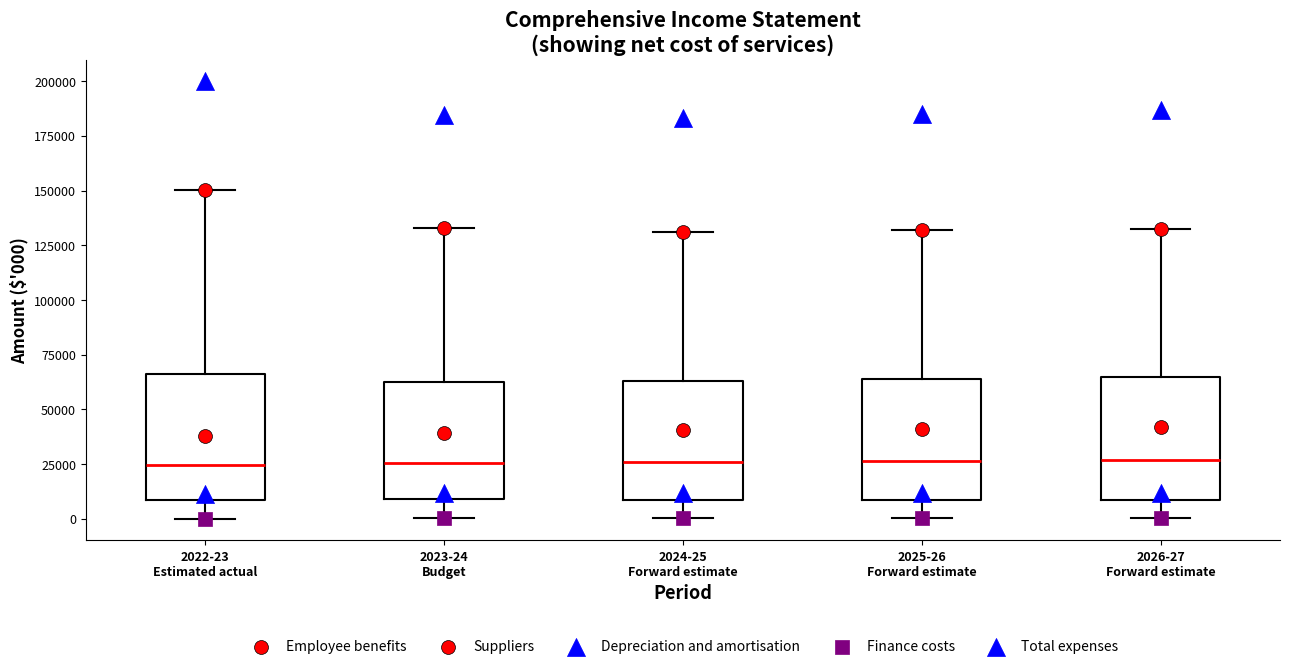

Reading left to right, transcribe this box plot: for each box, give where its median line is, the range the box spans, and where its two whiskers end, as read against the y-axis. The values are not printed on the chart, so give them approximately, as read against the axis.

2022-23 Estimated actual: median 25000, box 10000 to 65000, whiskers 0 to 150000
2023-24 Budget: median 25000, box 10000 to 65000, whiskers 0 to 135000
2024-25 Forward estimate: median 25000, box 10000 to 65000, whiskers 0 to 130000
2025-26 Forward estimate: median 25000, box 10000 to 65000, whiskers 0 to 130000
2026-27 Forward estimate: median 25000, box 10000 to 65000, whiskers 0 to 135000